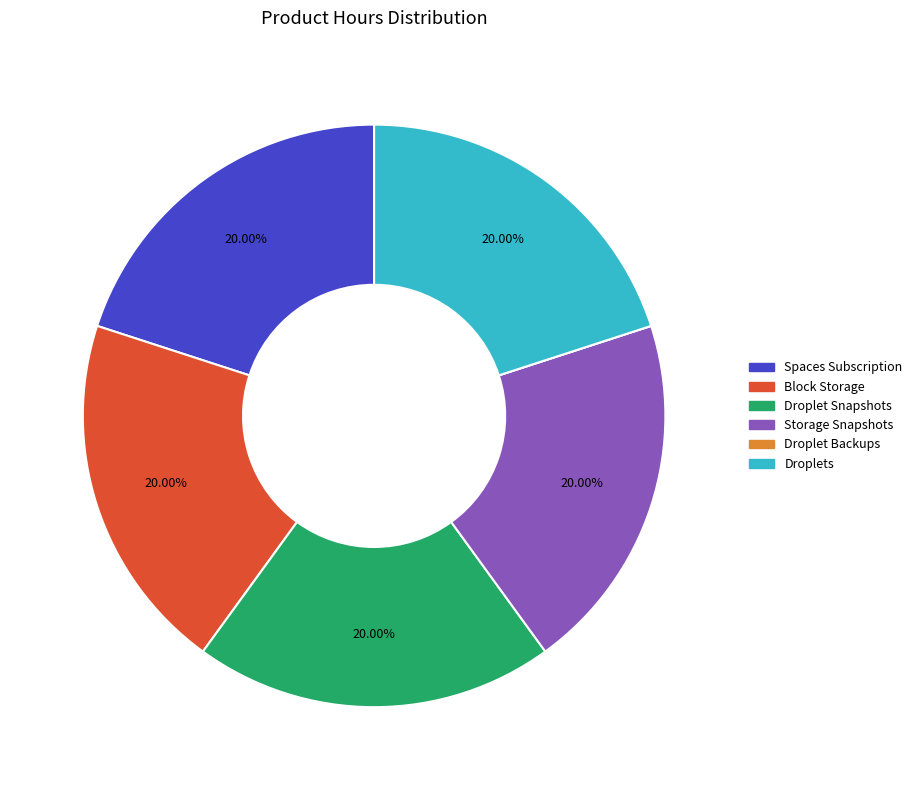

The Spaces Subscription slice represents 13% of the pie. True or false?

False